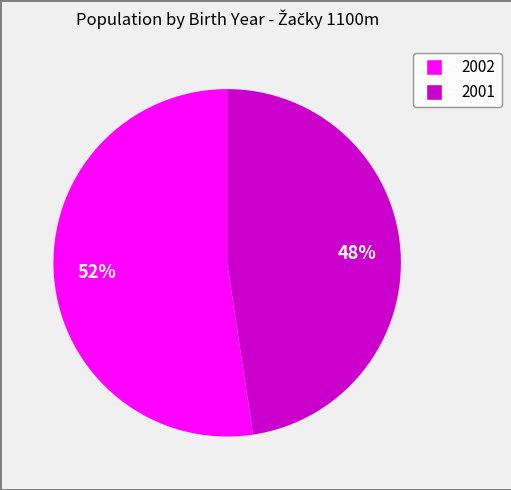

To the nearest percent, what is the combined percentage of 2002 and 2001?

100%